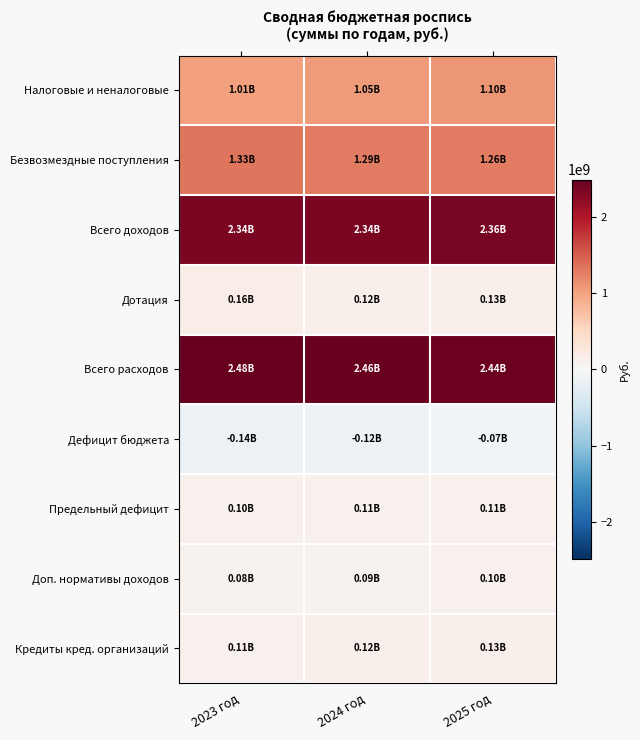

Reading right to left, what are all the values shown in this chart?

Налоговые и неналоговые: 2025 год=1099530883.5	2024 год=1052925424.7	2023 год=1010869904.0
Безвозмездные поступления: 2025 год=1263733547.9	2024 год=1291565765.0	2023 год=1331893283.6
Всего доходов: 2025 год=2363264431.4	2024 год=2344491189.7	2023 год=2342763187.7
Дотация: 2025 год=128357872.0	2024 год=123277974.0	2023 год=162506696.0
Всего расходов: 2025 год=2435108408.4	2024 год=2461411078.5	2023 год=2483249401.9
Дефицит бюджета: 2025 год=-71843977.0	2024 год=-116919888.8	2023 год=-140486214.3
Предельный дефицит: 2025 год=109953088.3	2024 год=105292542.5	2023 год=101086990.4
Доп. нормативы доходов: 2025 год=103600000.0	2024 год=94600000.0	2023 год=84140920.9
Кредиты кред. организаций: 2025 год=126000000.0	2024 год=117000000.0	2023 год=106540920.9